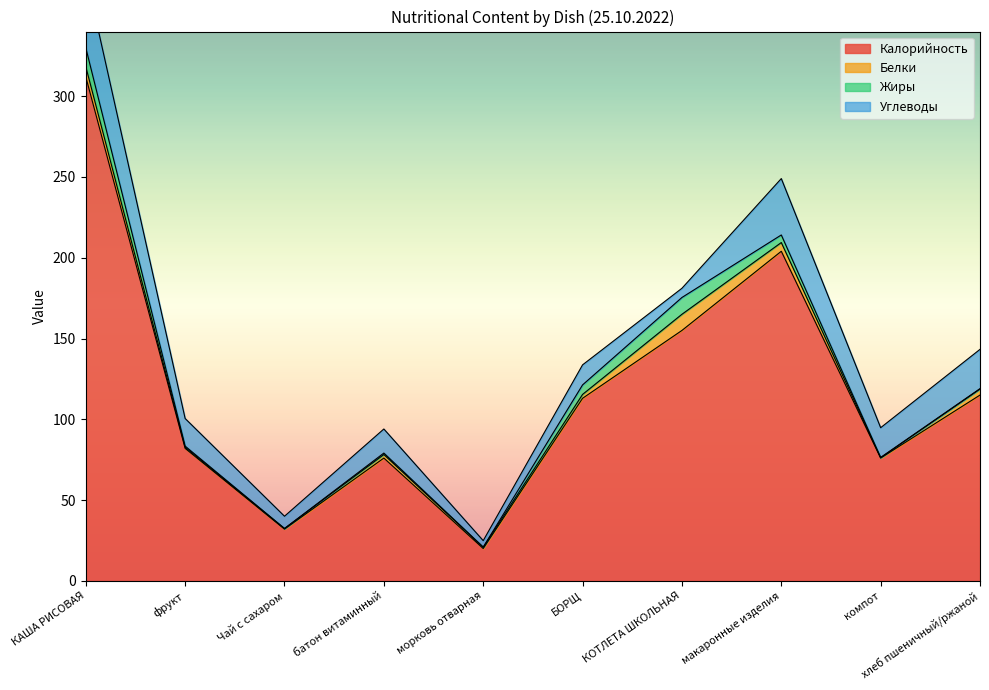

The Белки series shows 0.8 at морковь отварная. True or false?

True